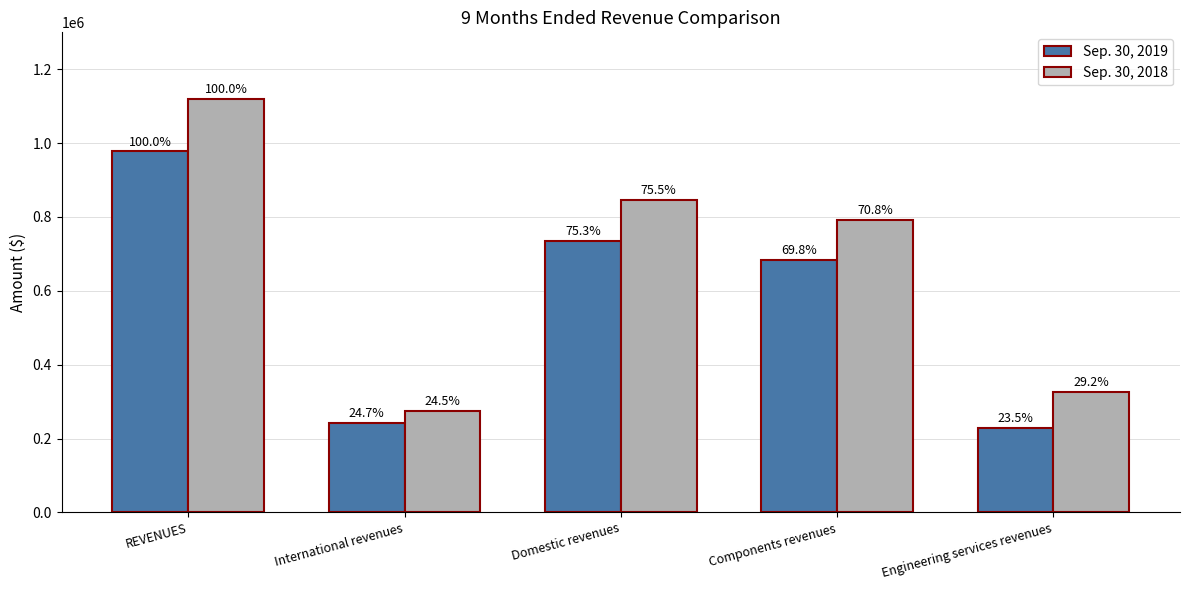

Rank the categories by Sep. 30, 2019 value from lowest to highest.

Engineering services revenues, International revenues, Components revenues, Domestic revenues, REVENUES